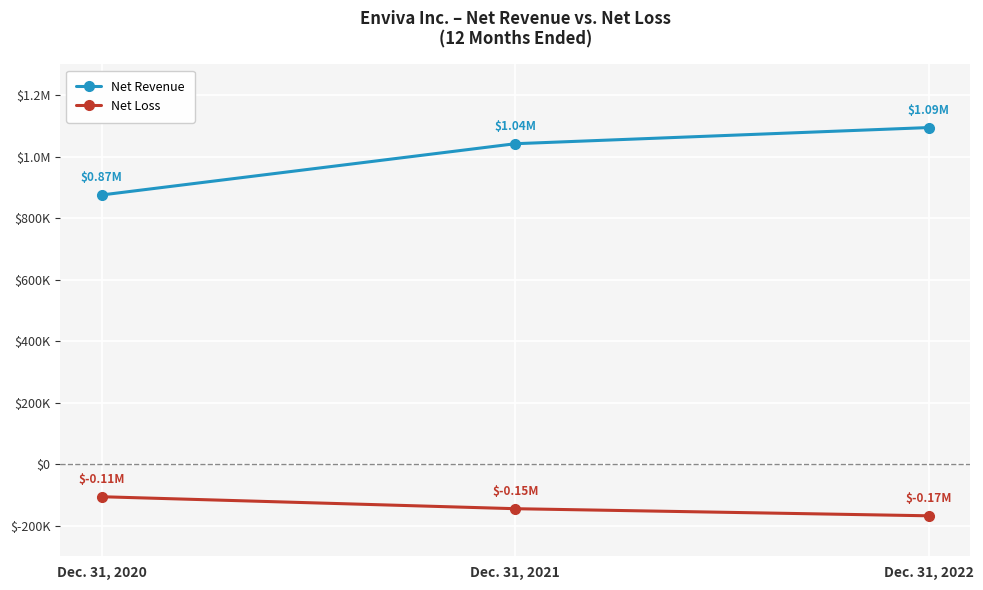

Does the chart have visible grid lines?

Yes